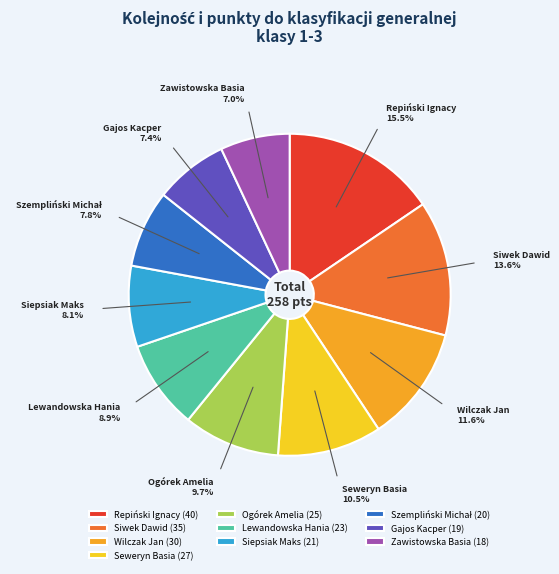

To the nearest percent, what is the combined percentage of Zawistowska Basia and Wilczak Jan?

19%